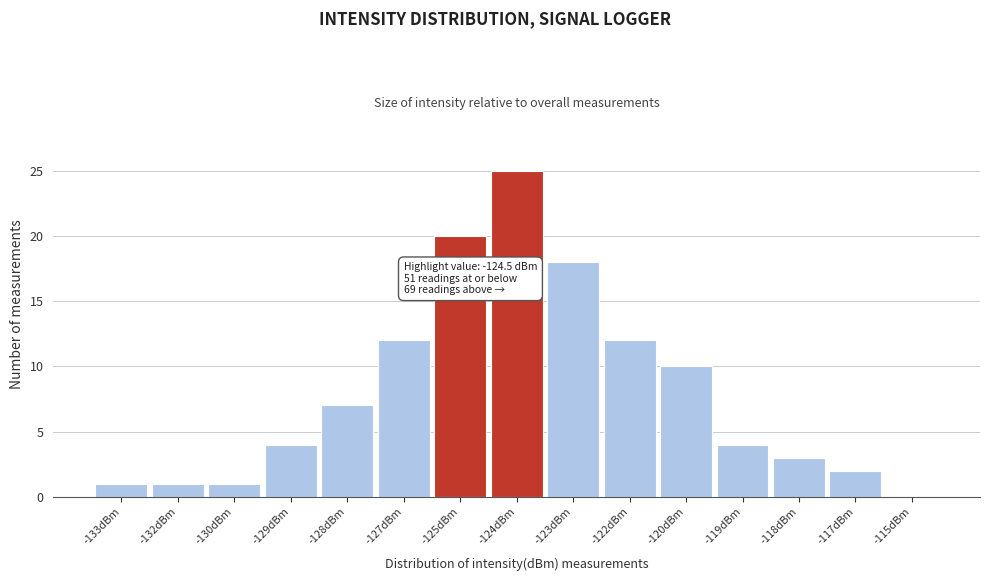

Reading left to right, what are all the values shown in this chart?

-133dBm=1	-132dBm=1	-130dBm=1	-129dBm=4	-128dBm=7	-127dBm=12	-125dBm=20	-124dBm=25	-123dBm=18	-122dBm=12	-120dBm=10	-119dBm=4	-118dBm=3	-117dBm=2	-115dBm=0